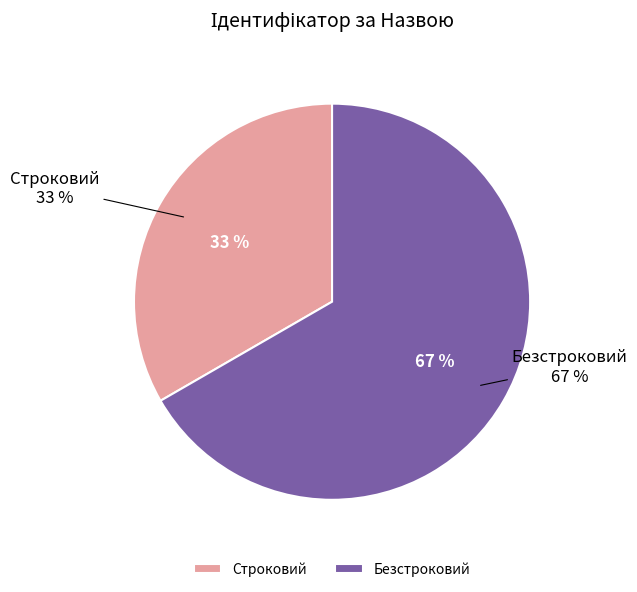

What percentage do Безстроковий and Строковий together represent?

100.0%